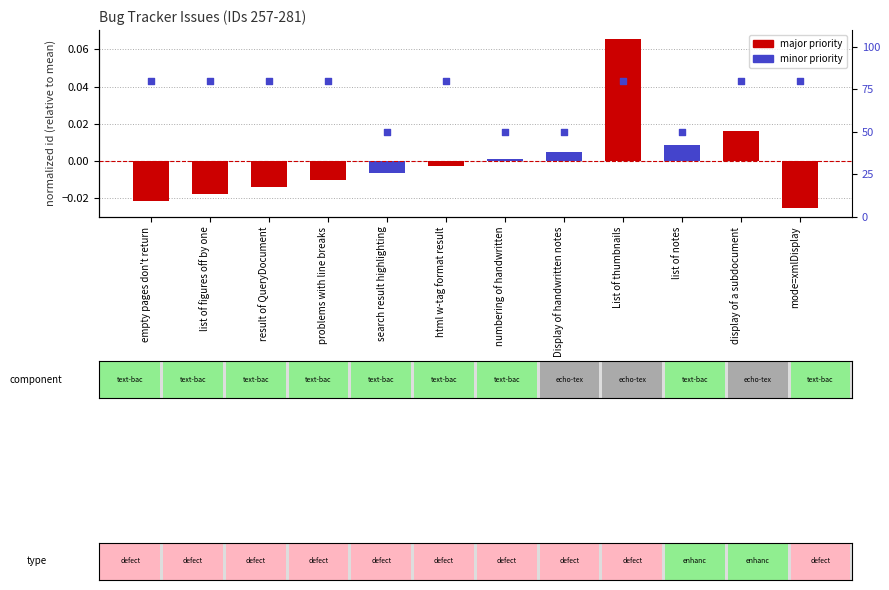

Between result of QueryDocument and mode=xmlDisplay, which is larger?

result of QueryDocument